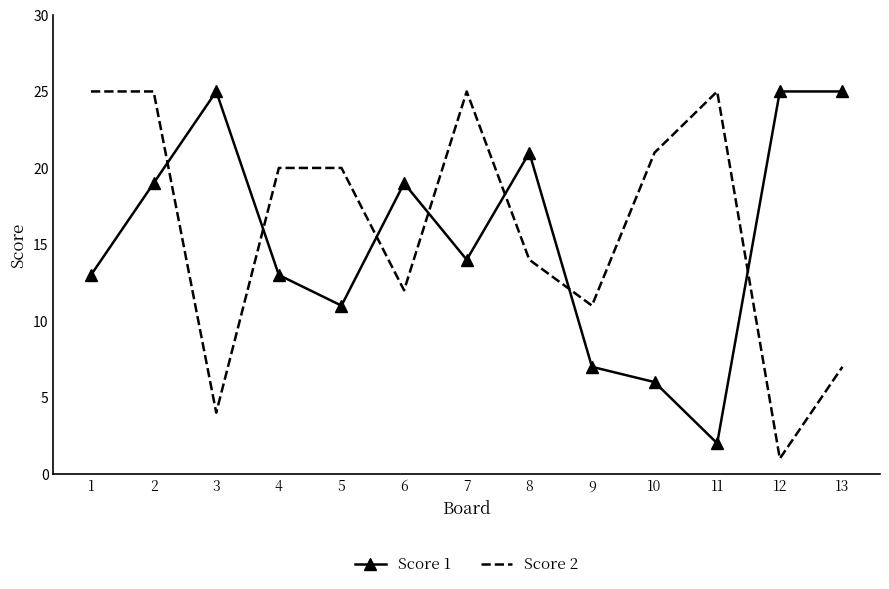

The value of Score 1 at 6 is 19. True or false?

True